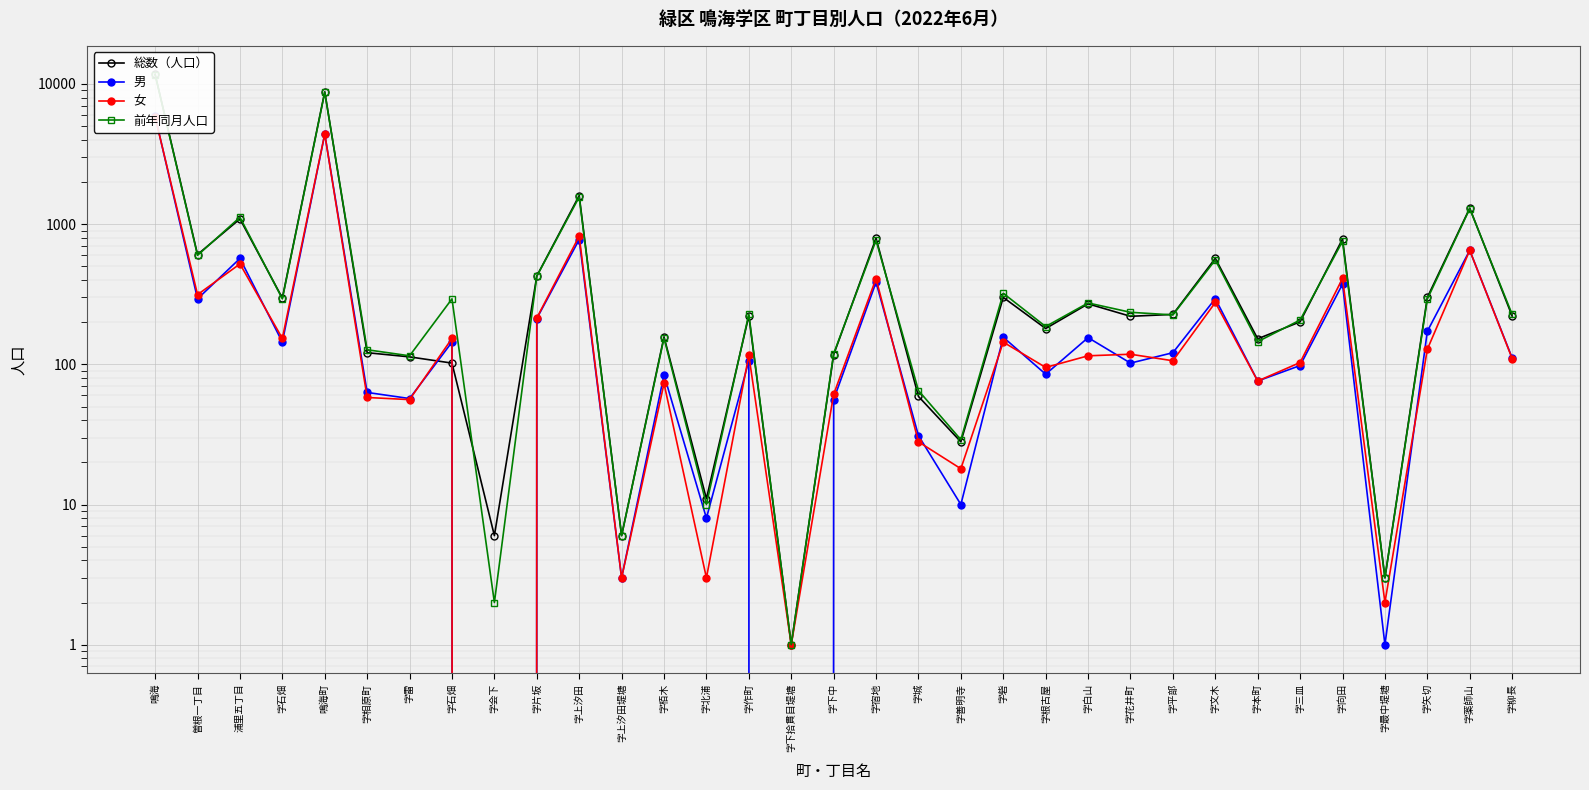

What is the spread (max minus min) of values at 鳴海?

5882